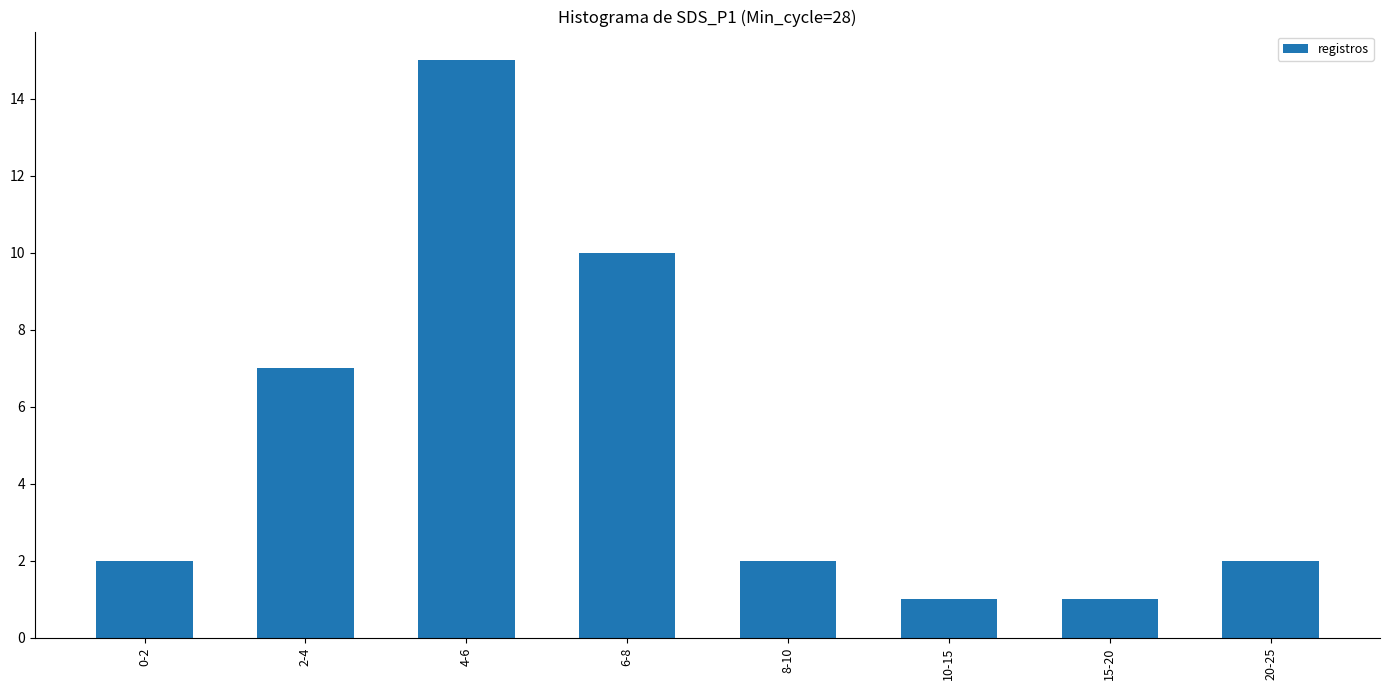

What is the label of the 3rd bar from the right?

10-15